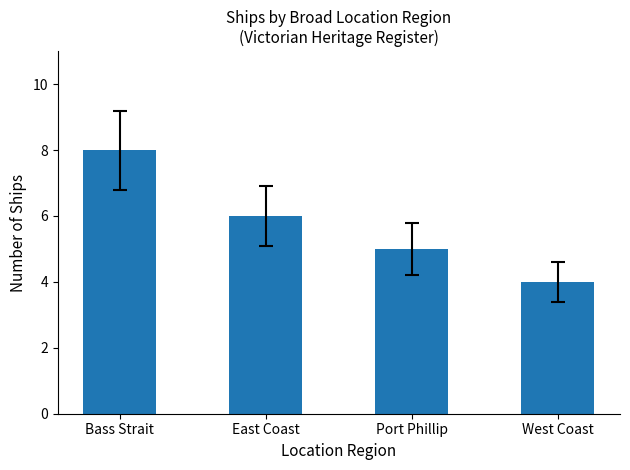

Approximately how many times larger is the value at Port Phillip compared to East Coast?

0.8